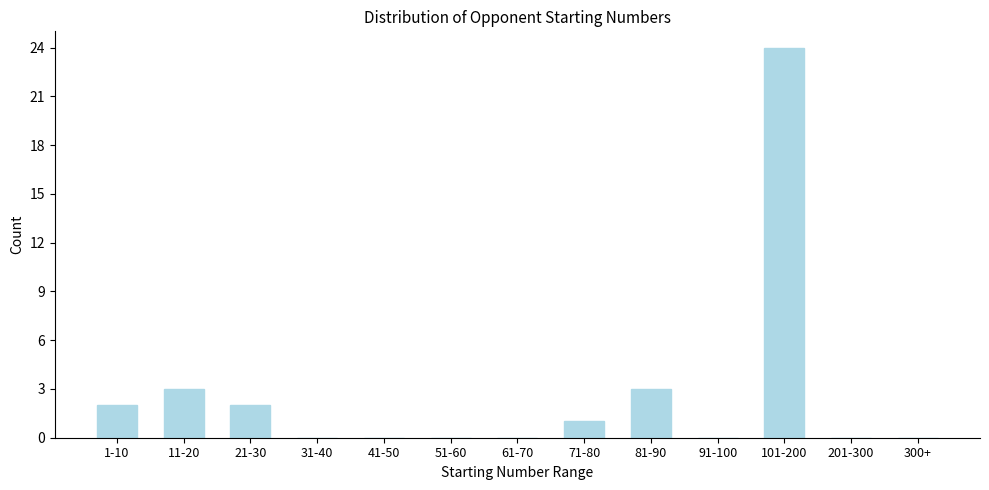

Reading left to right, extract all data points from this chart.

1-10=2	11-20=3	21-30=2	31-40=0	41-50=0	51-60=0	61-70=0	71-80=1	81-90=3	91-100=0	101-200=24	201-300=0	300+=0